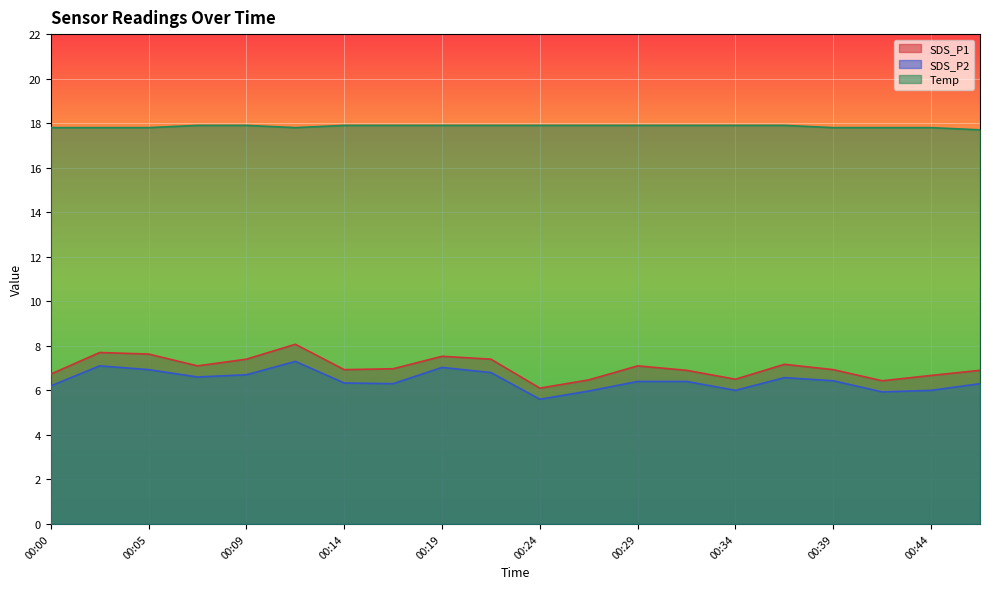

Reading left to right, list all the values displayed in this chart.

SDS_P1: 6.7	7.7	7.6	7.1	7.4	8.1	6.9	7.0	7.5	7.4	6.1	6.5	7.1	6.9	6.5	7.2	6.9	6.4	6.7	6.9
SDS_P2: 6.2	7.1	6.9	6.6	6.7	7.3	6.3	6.3	7.0	6.8	5.6	6.0	6.4	6.4	6.0	6.6	6.4	5.9	6.0	6.3
Temp: 17.8	17.8	17.8	17.9	17.9	17.8	17.9	17.9	17.9	17.9	17.9	17.9	17.9	17.9	17.9	17.9	17.8	17.8	17.8	17.7